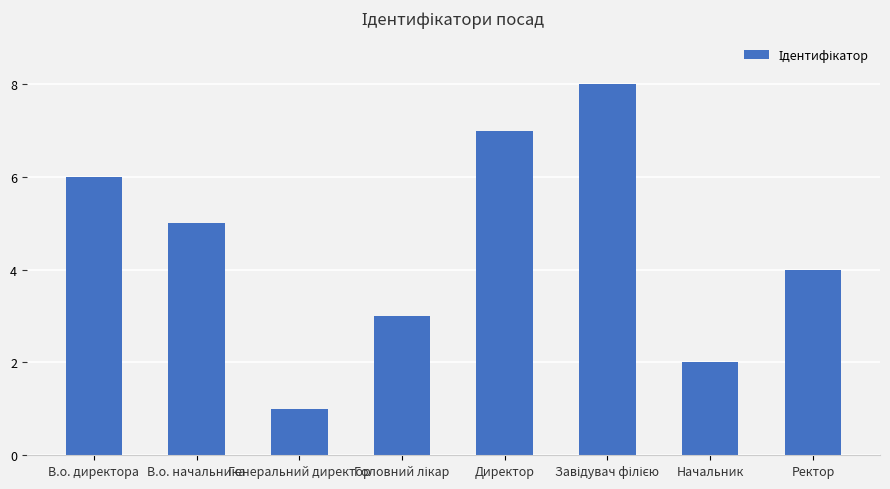

Read the value at Директор.

7